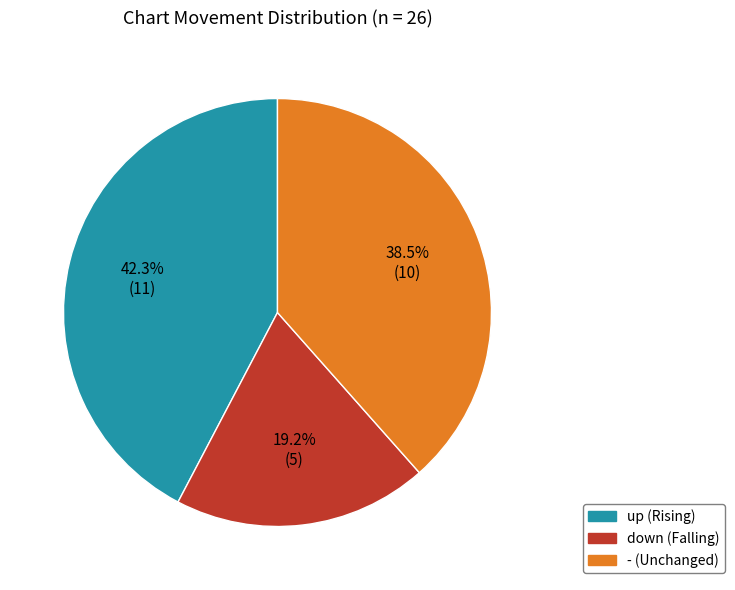

How many slices are in this pie chart?

3